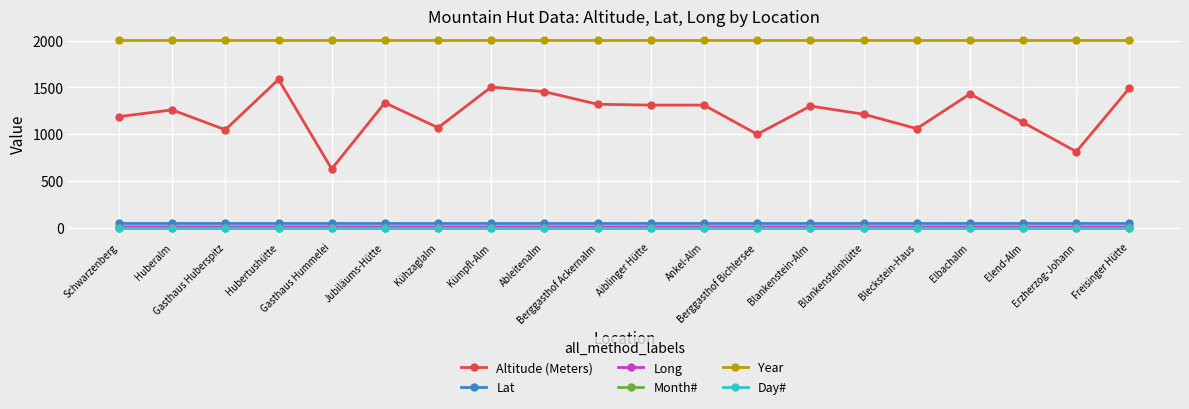

What is the spread (max minus min) of values at Freisinger Hütte?

2005.0